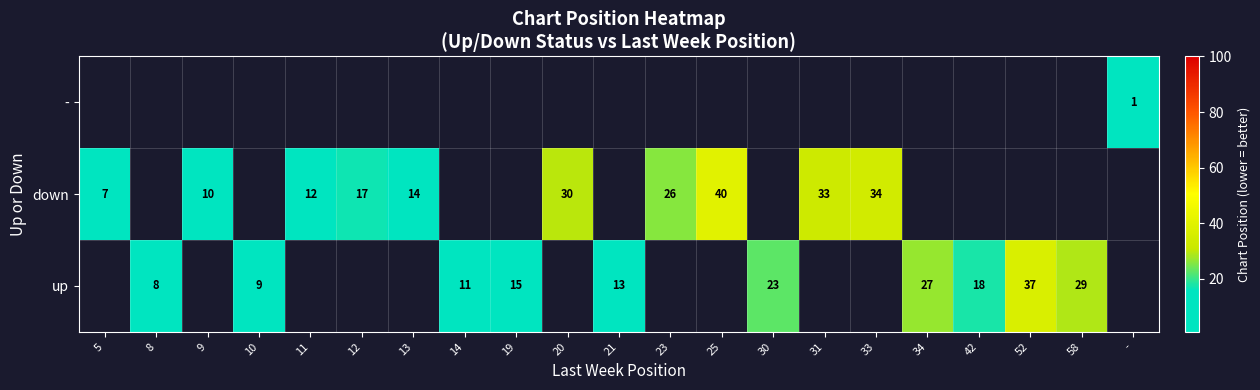

How many categories are shown in the chart?

21